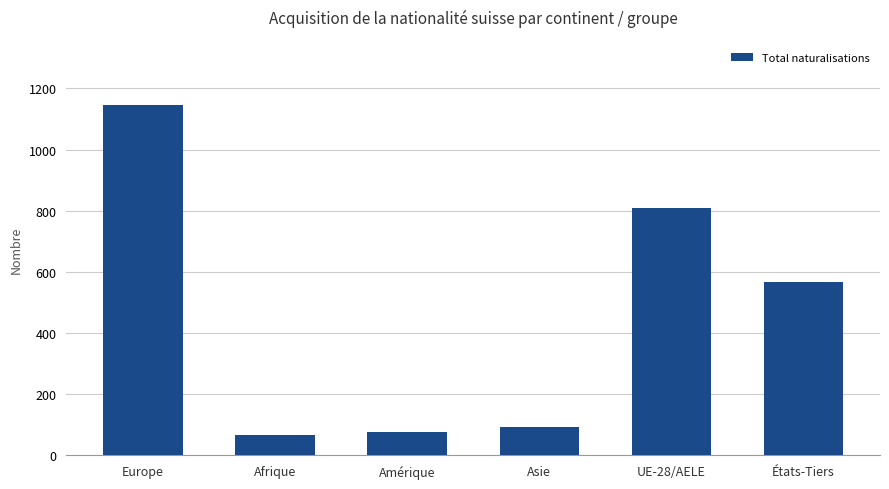

At which label is the value closest to 604?

États-Tiers